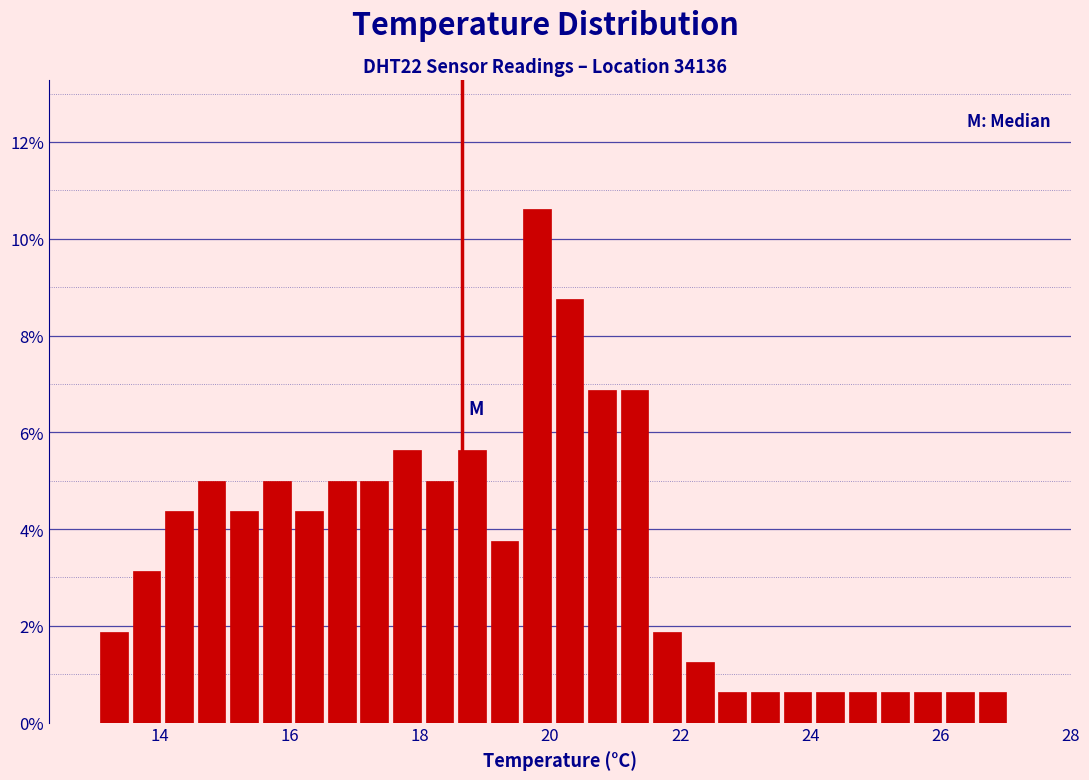

Read against the x-axis, roughly where is the centre of the tallest bar?

19.8